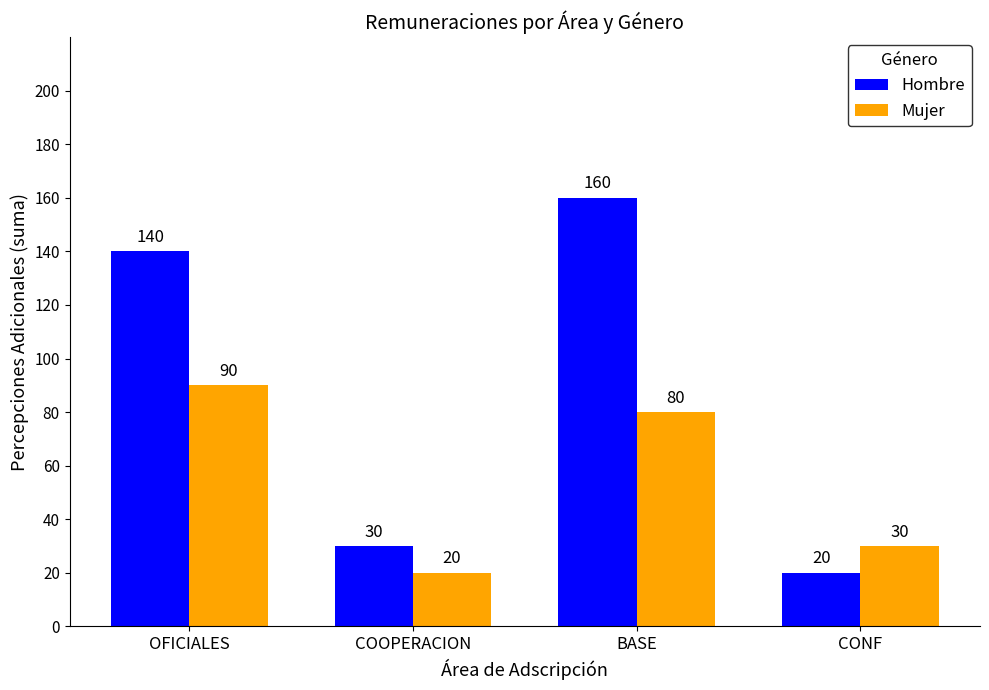

What is the label of the 4th bar from the left?

CONF